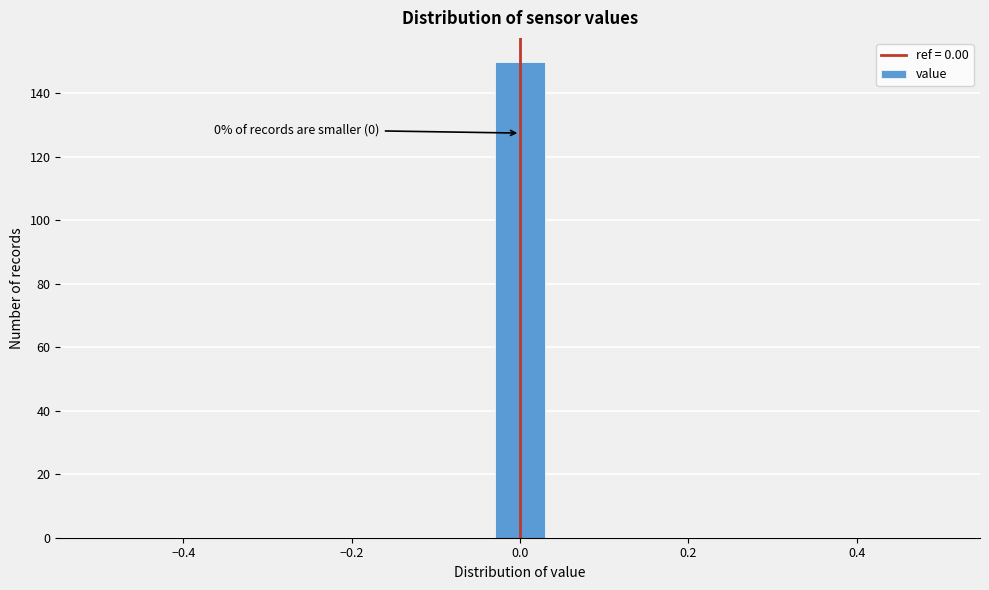

Around what value on the x-axis is the tallest bar? Give the approximate position of its centre, as read against the axis.

0.00